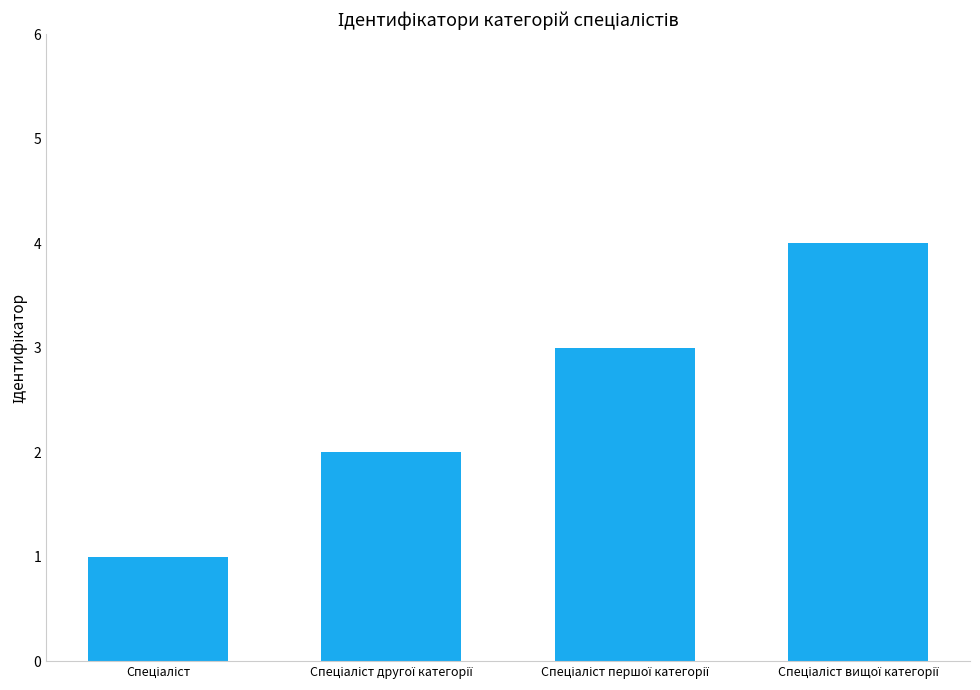

What is the maximum value shown in the chart?

4